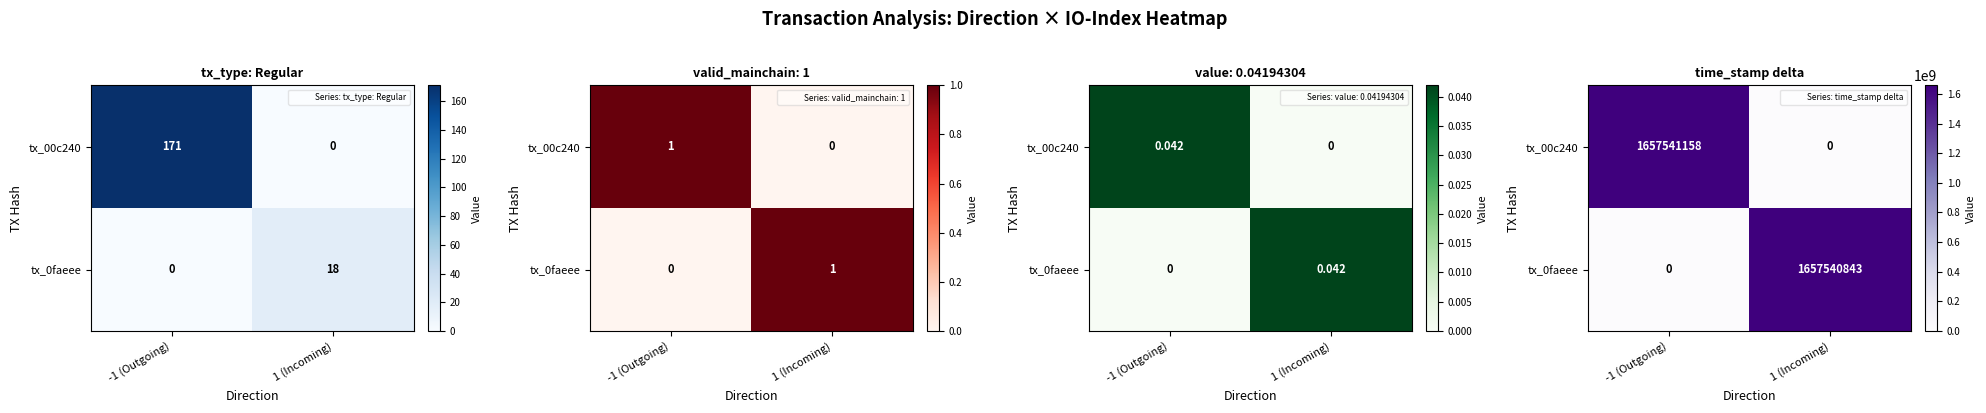

Where is tx_0faeee nearest to the value 828770421?

-1 (Outgoing)